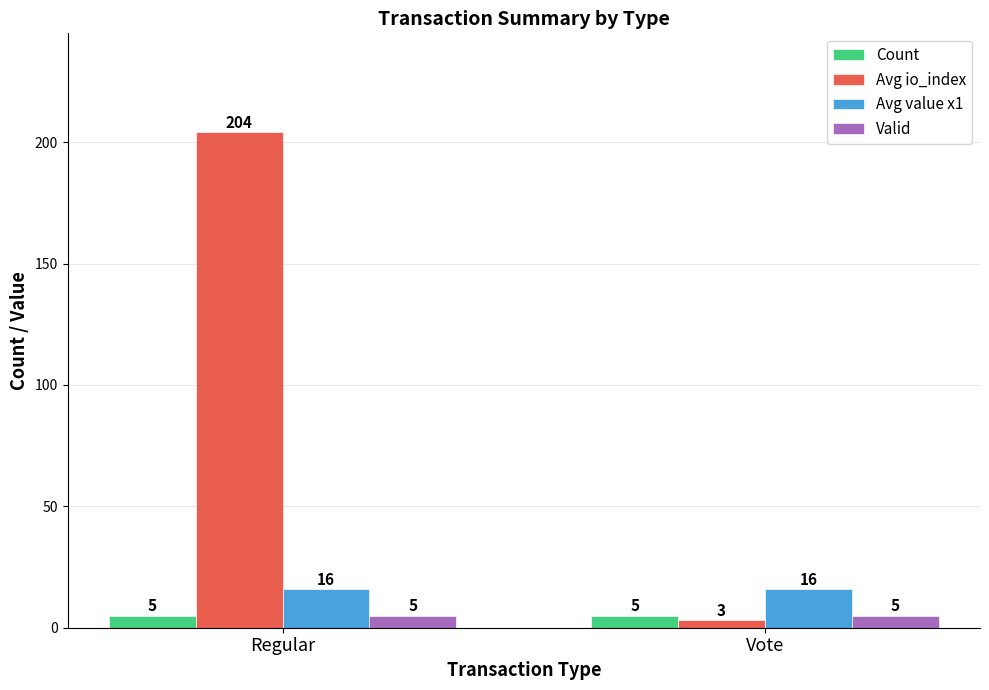

The Avg io_index series shows 204 at Regular. True or false?

True